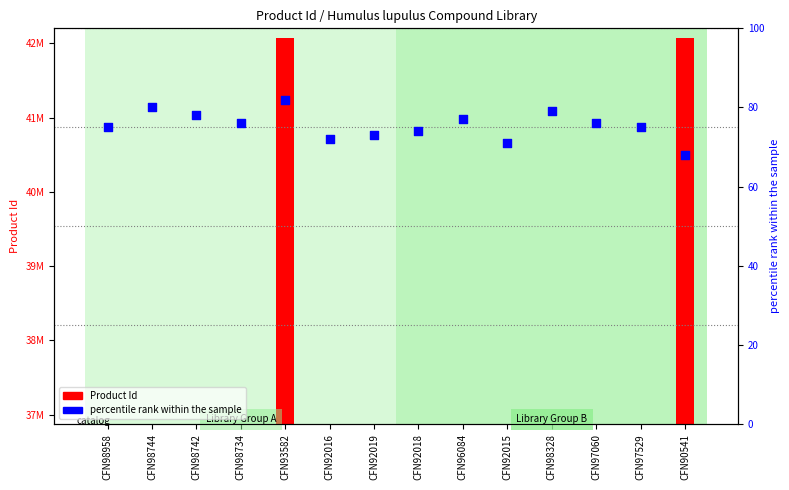

What is the total value across all series at CFN98734?

36878670